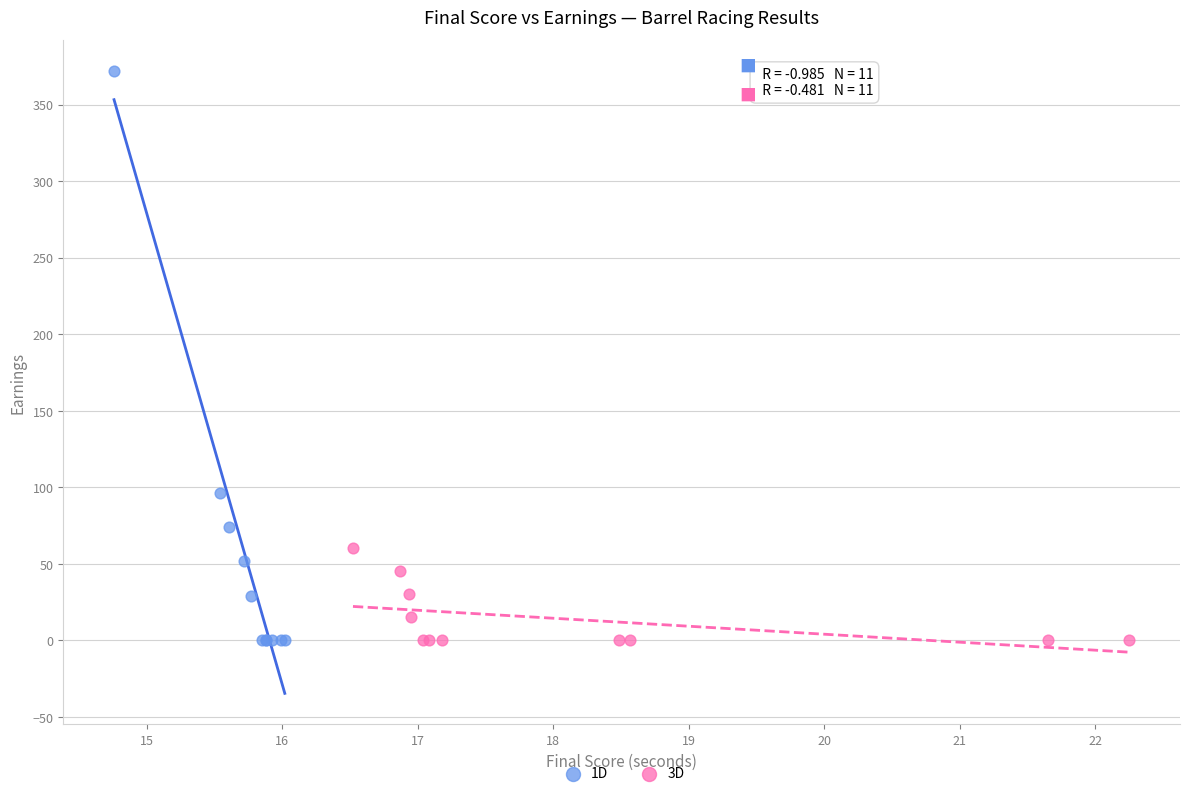

Which series reaches the maximum Y coordinate?

1D